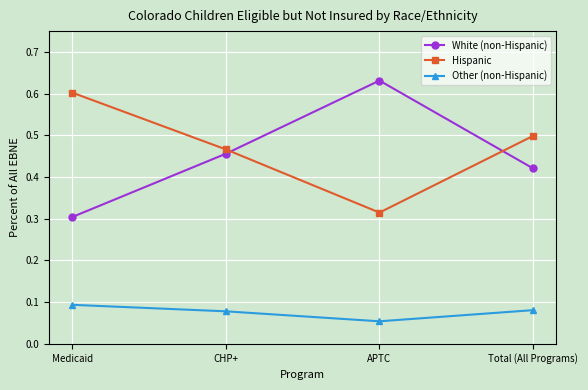

At how many categories does at least one series exceed 0?

4